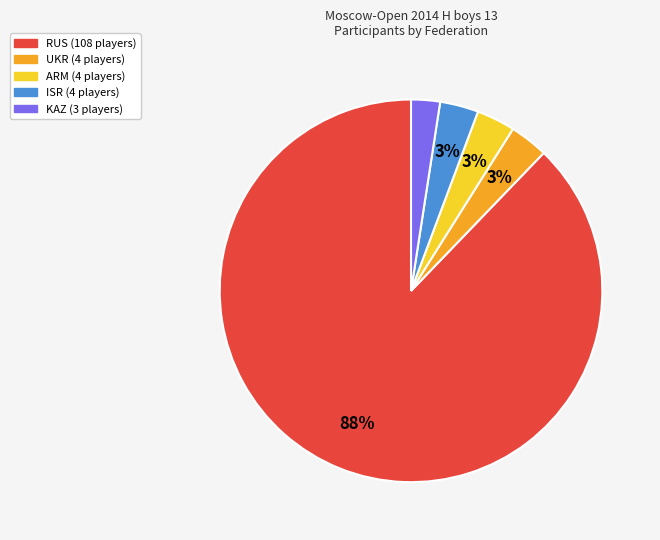

To the nearest percent, what is the difference between the KAZ and ARM slice percentages?

1%